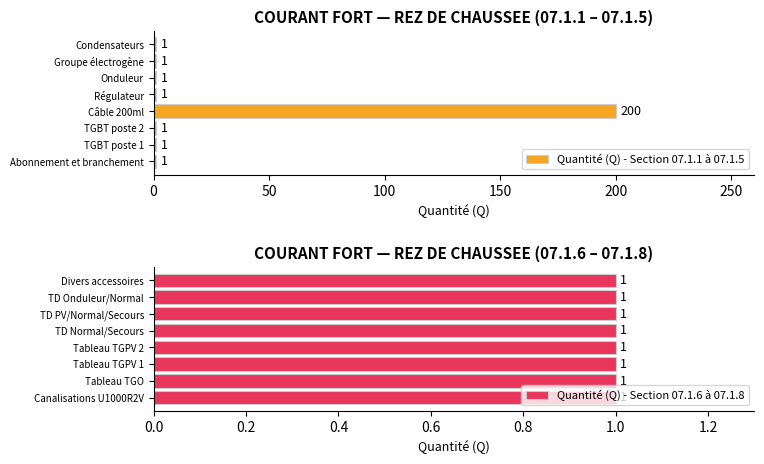

What is the difference between the maximum and minimum values in the Quantité (Q) - Section 07.1.1 à 07.1.5 series?

199